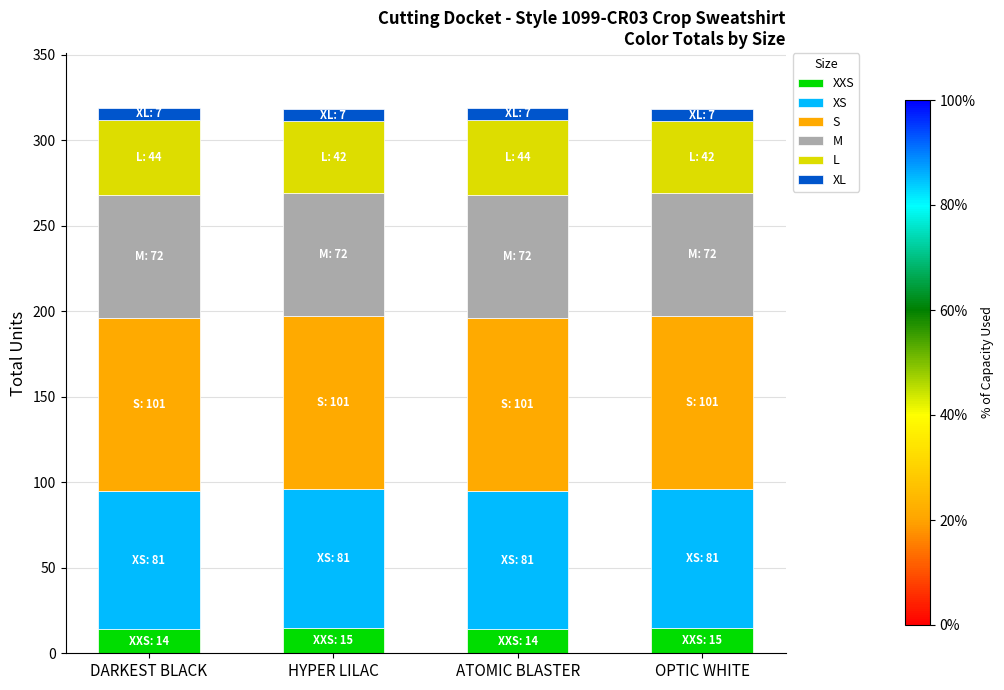

How many bars are there in total?

4